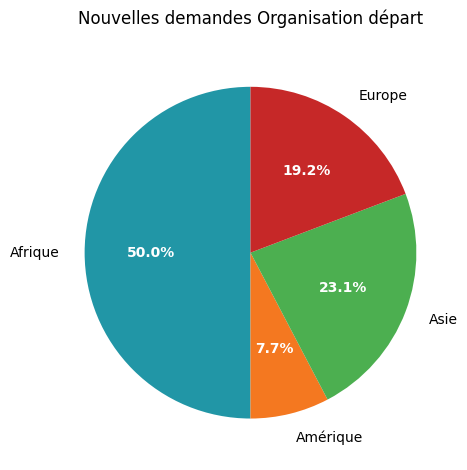

What percentage is the Amérique slice, to the nearest percent?

8%